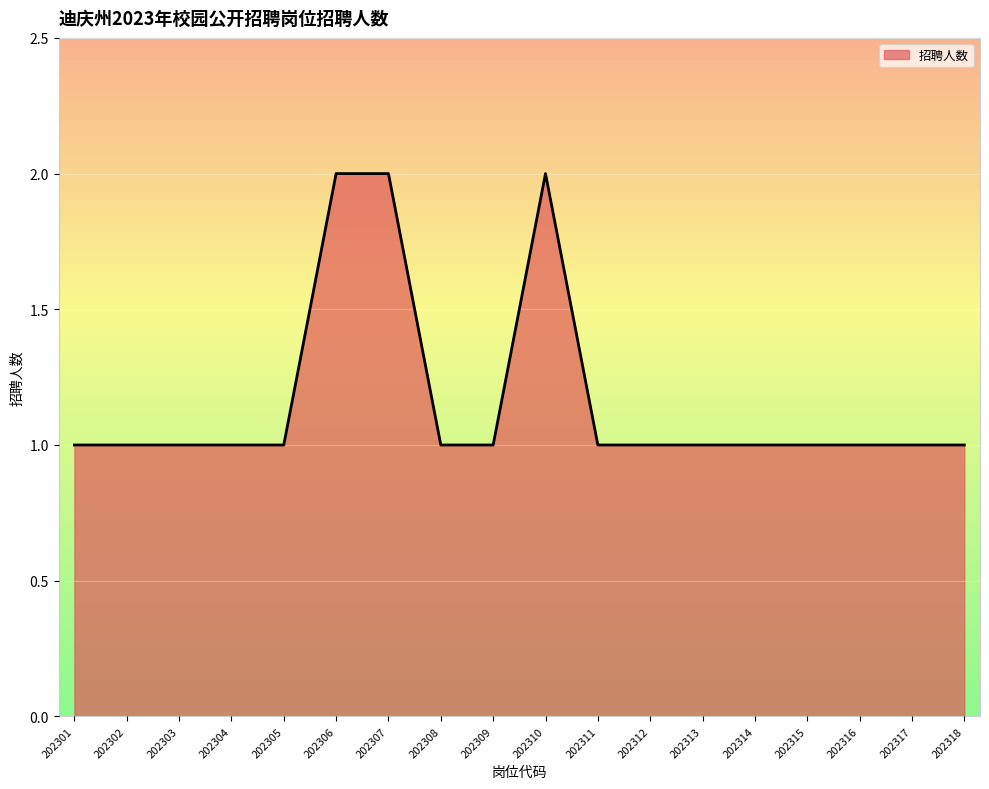

True or false: the data shows 1 at 202302.

True